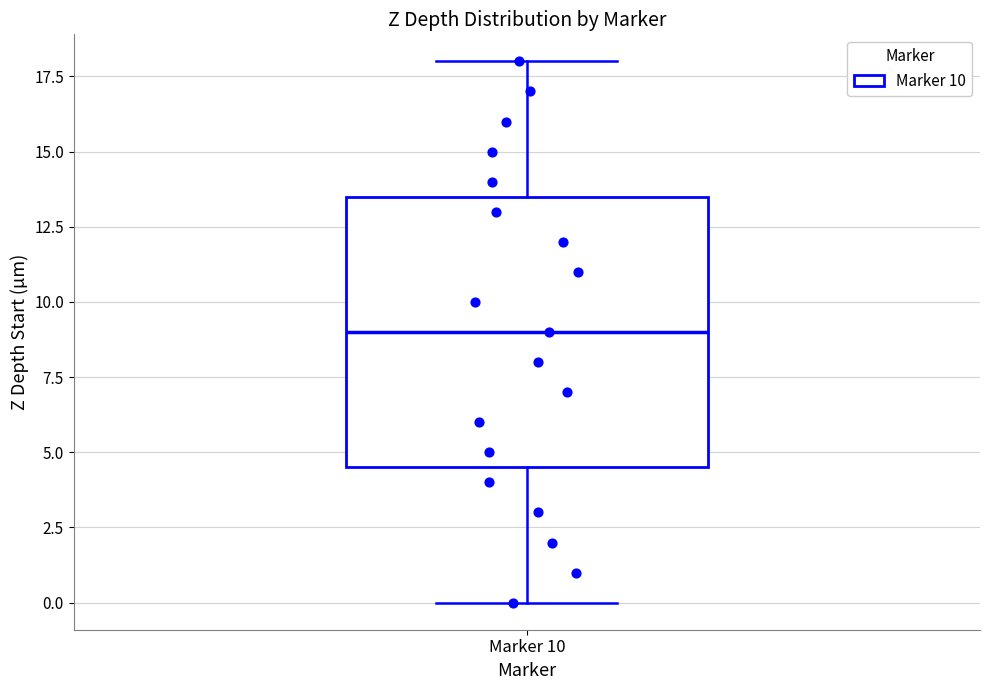

Where is the upper edge of the box for Marker 10 on the y-axis? The values are not printed on the chart, so give them approximately, as read against the axis.

13.5